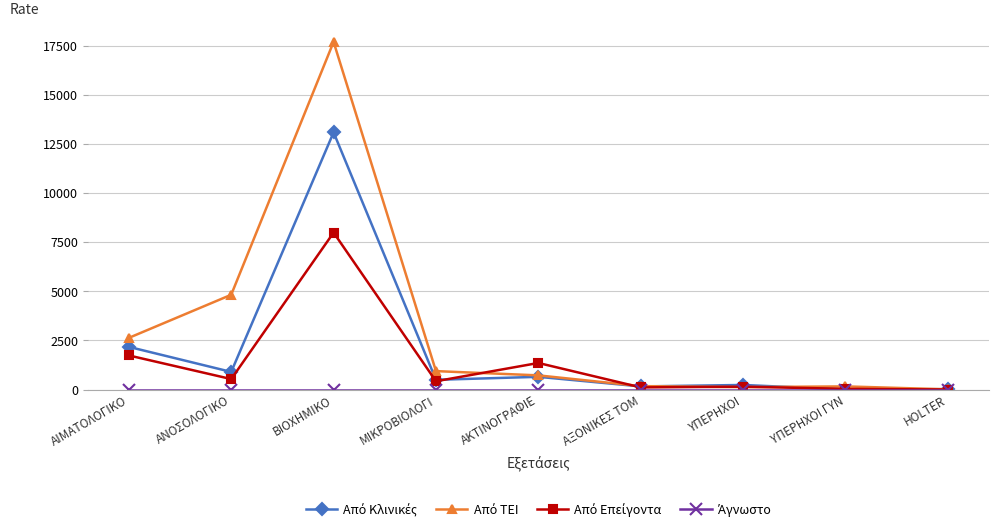

What is the label of the 7th point from the left?

ΥΠΕΡΗΧΟΙ